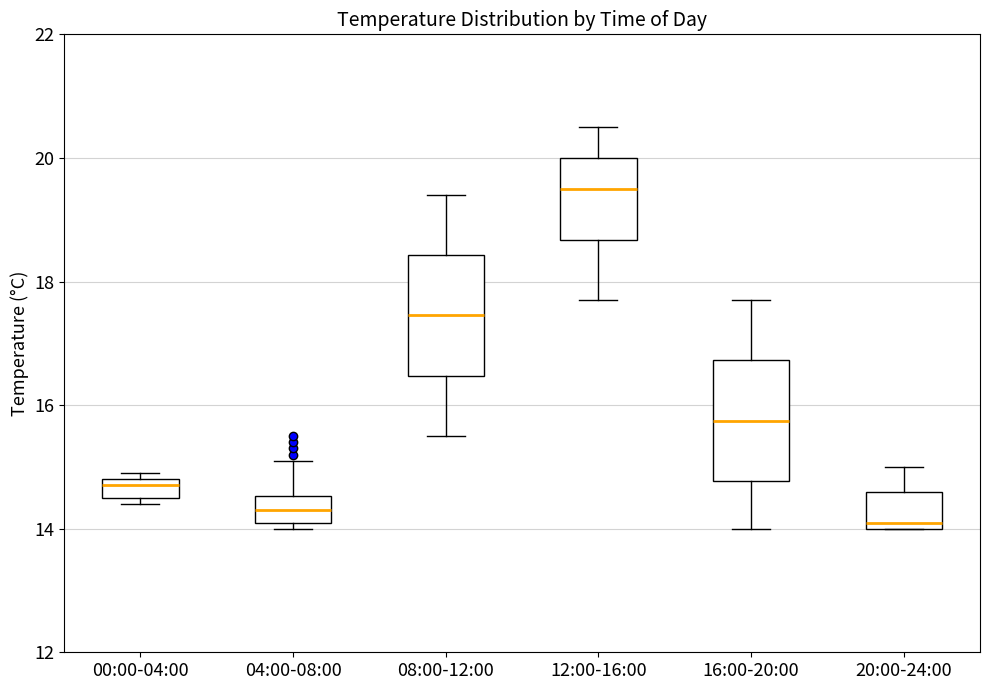

Reading left to right, transcribe this box plot: for each box, give where its median line is, the range the box spans, and where its two whiskers end, as read against the y-axis. The values are not printed on the chart, so give them approximately, as read against the axis.

00:00-04:00: median 14.8 (just below the box's upper edge), box 14.6 to 14.8, whiskers 14.4 to 15.0
04:00-08:00: median 14.4, box 14.2 to 14.6, whiskers 14.0 to 15.2
08:00-12:00: median 17.4, box 16.4 to 18.4, whiskers 15.6 to 19.4
12:00-16:00: median 19.6, box 18.6 to 20.0, whiskers 17.8 to 20.6
16:00-20:00: median 15.8, box 14.8 to 16.8, whiskers 14.0 to 17.8
20:00-24:00: median 14.2, box 14.0 to 14.6, whiskers 14.0 to 15.0